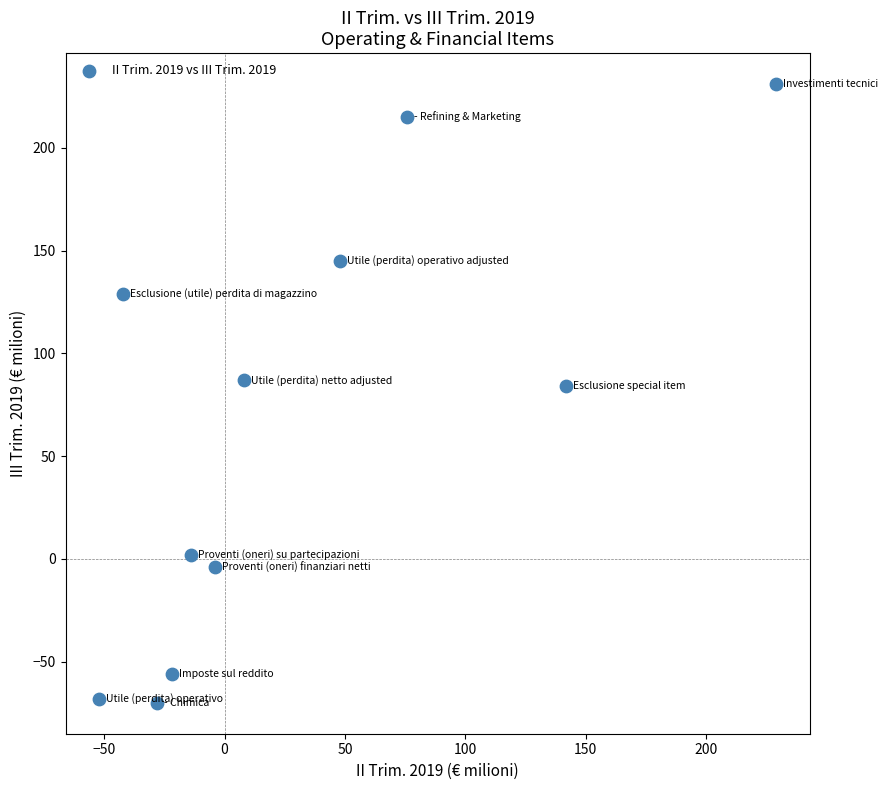

What is the average X value?

31